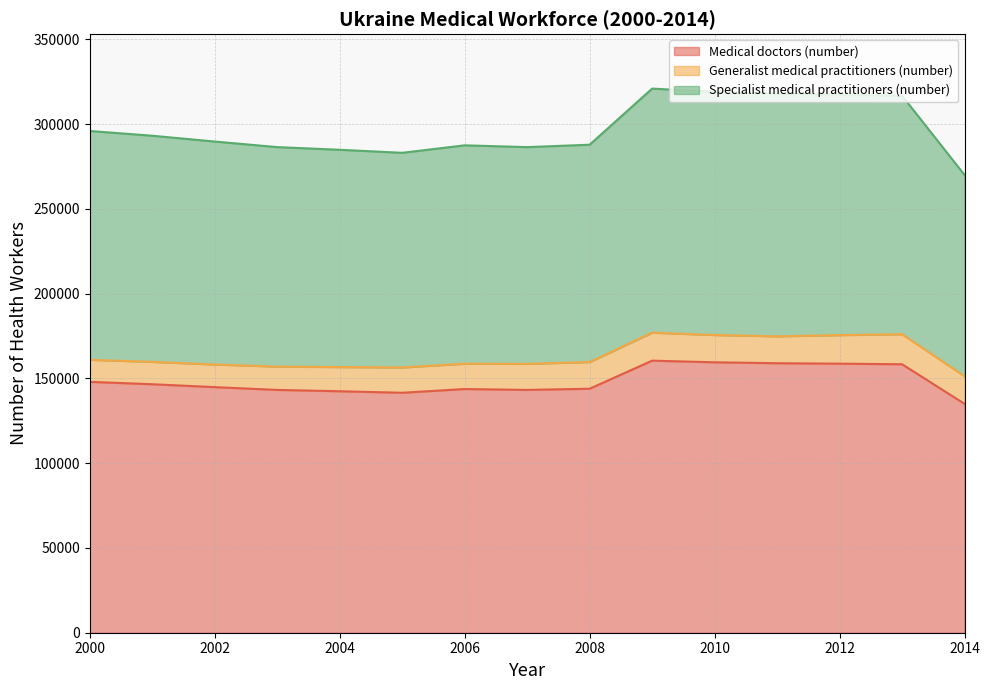

True or false: Specialist medical practitioners (number) has a value of 465351 at 2013.

False